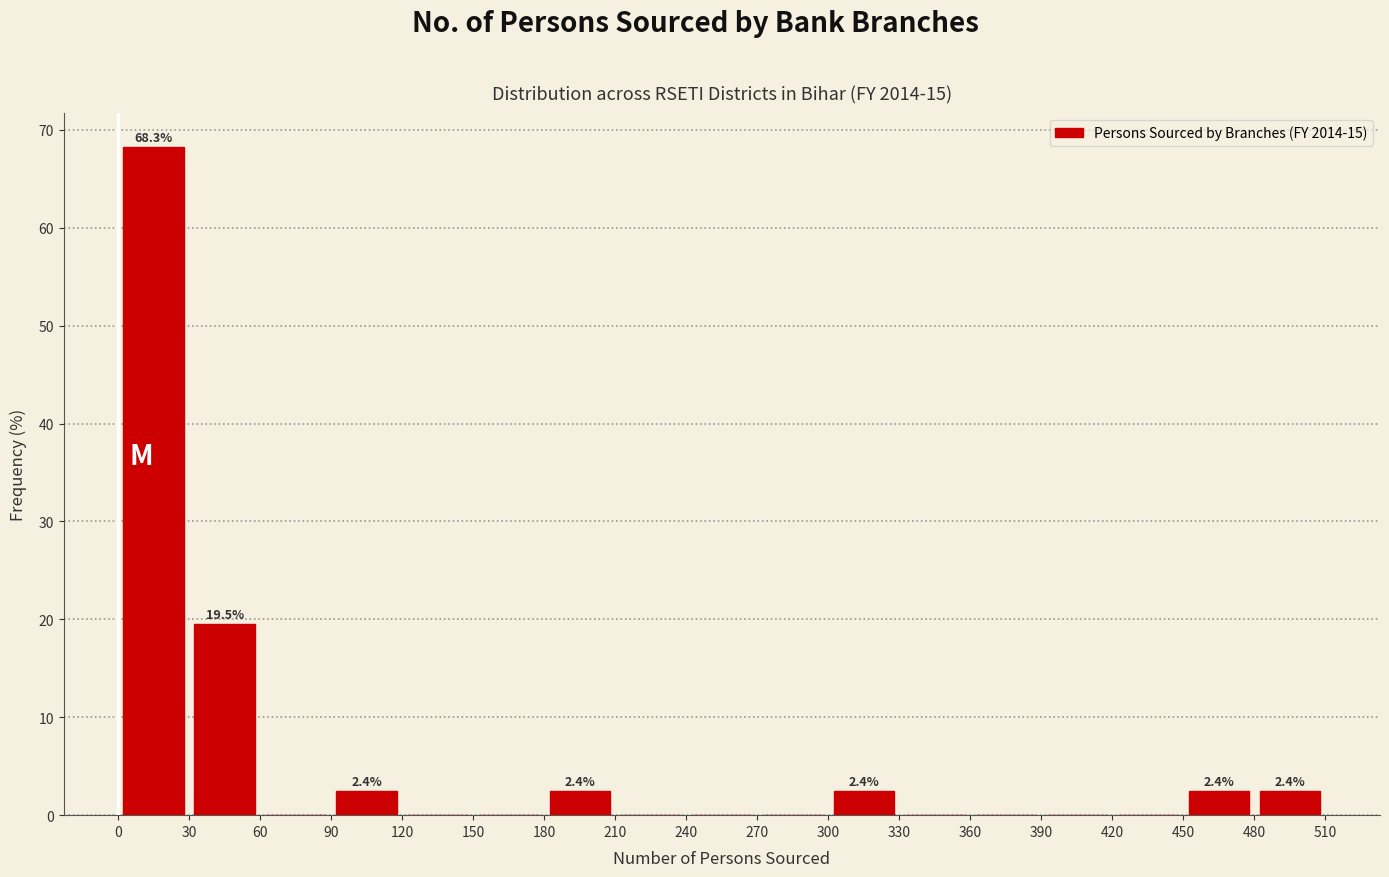

Over which range of the x-axis is the bar tallest?

0 to 30